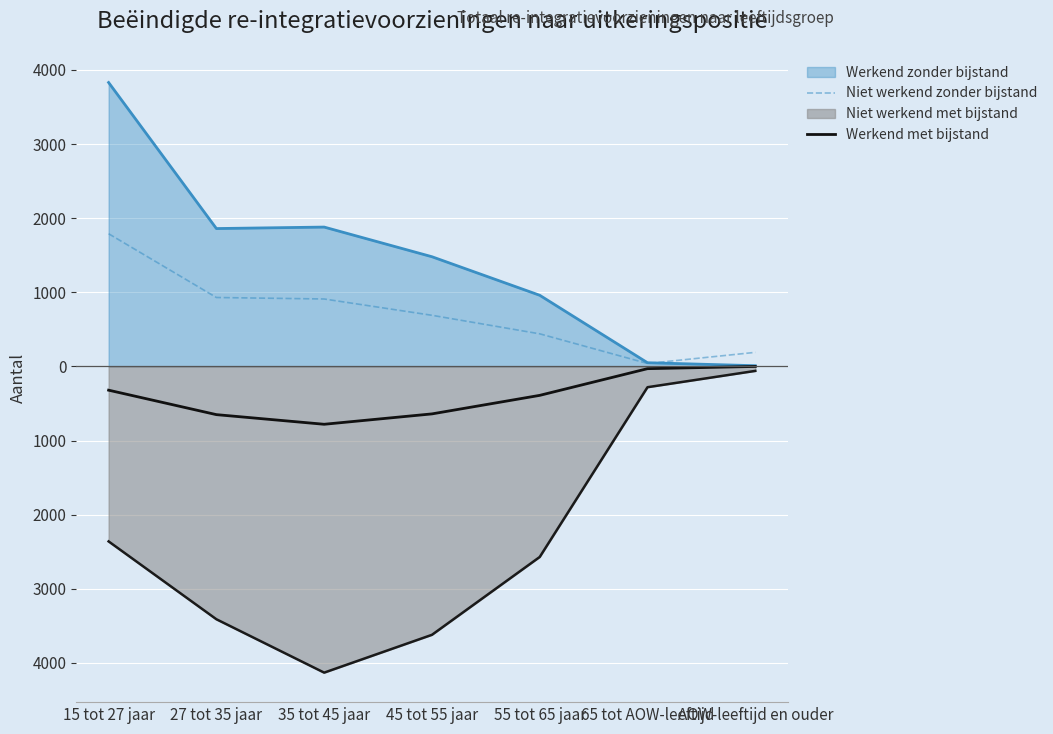

At which category is the sum across all series the highest?

15 tot 27 jaar